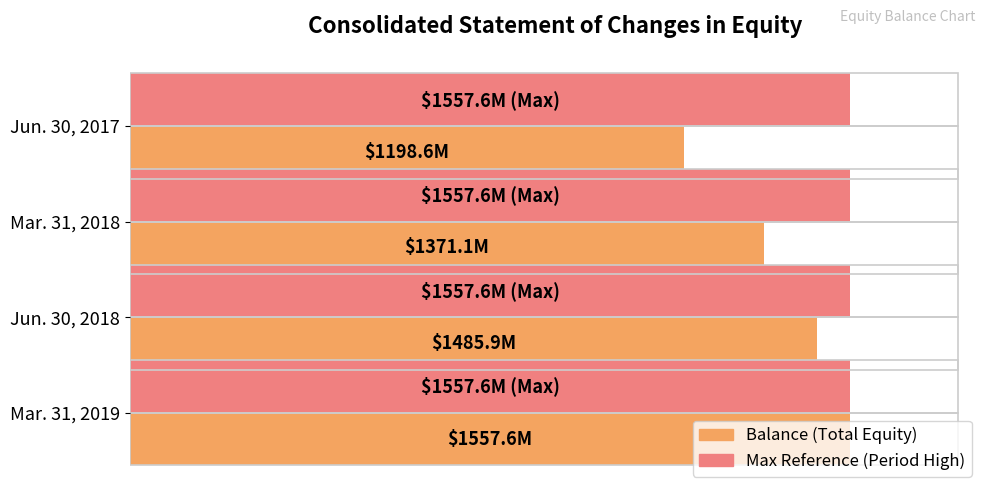

List the series in order of their overall mean, highest first.

Max Reference (Period High), Balance (Total Equity)